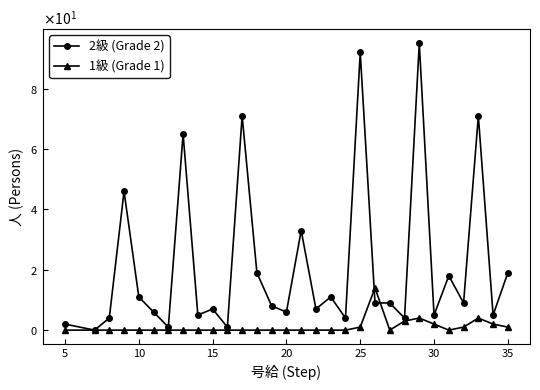

What are all the series names shown in the legend?

2級 (Grade 2), 1級 (Grade 1)